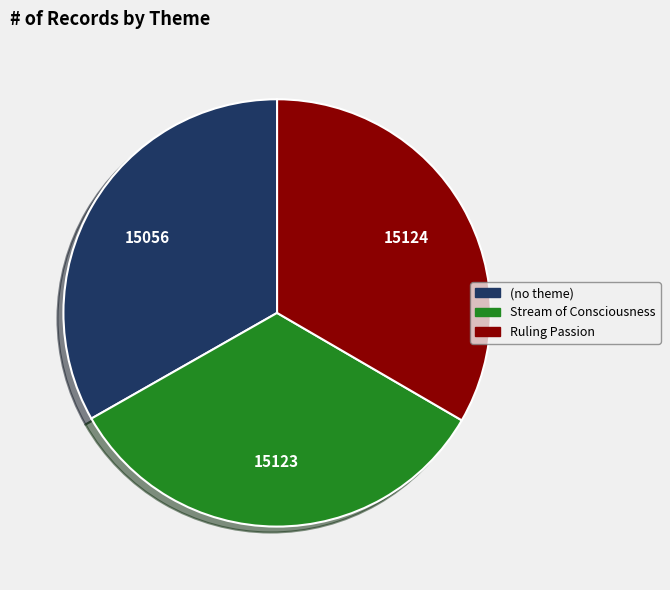

Does Stream of Consciousness represent more than half of the total?

No